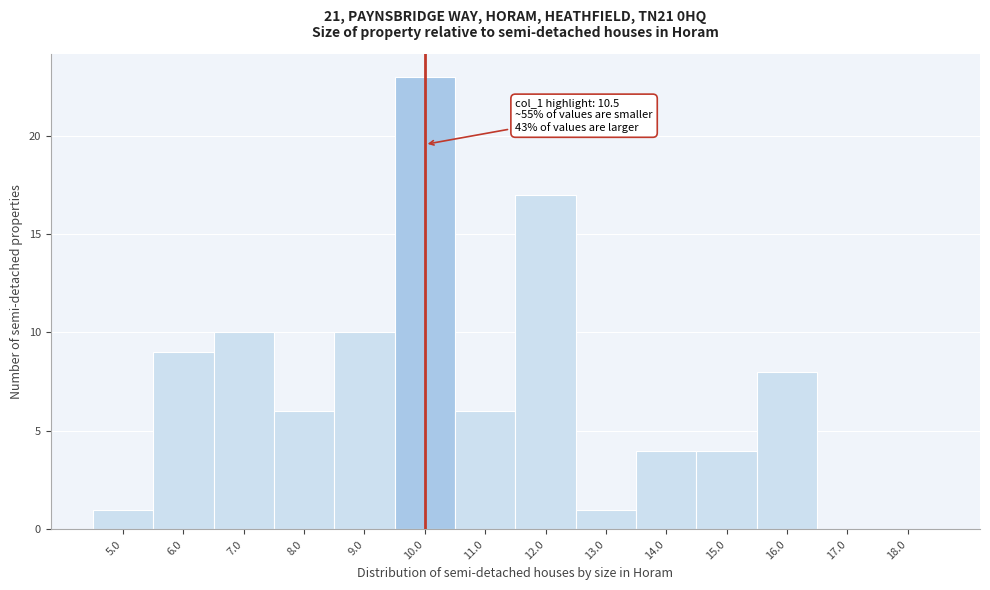

Reading left to right, extract all data points from this chart.

5.0=1	6.0=9	7.0=10	8.0=6	9.0=10	10.0=23	11.0=6	12.0=17	13.0=1	14.0=4	15.0=4	16.0=8	17.0=0	18.0=0